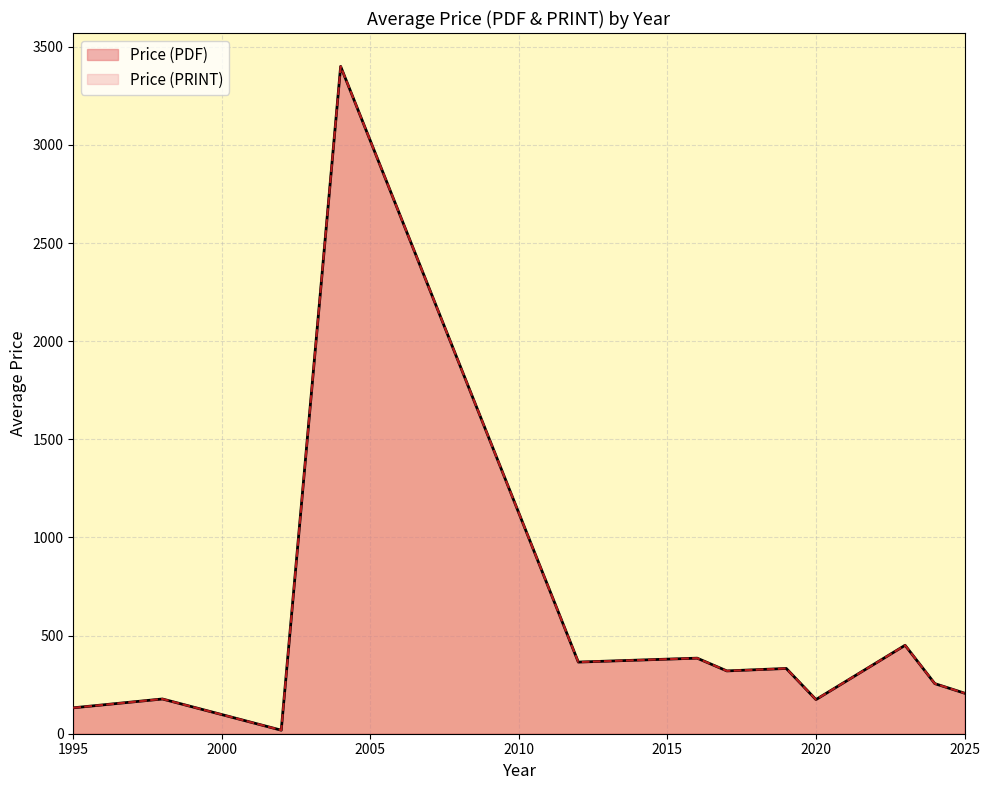

Does the chart display data point markers on the line(s)?

No